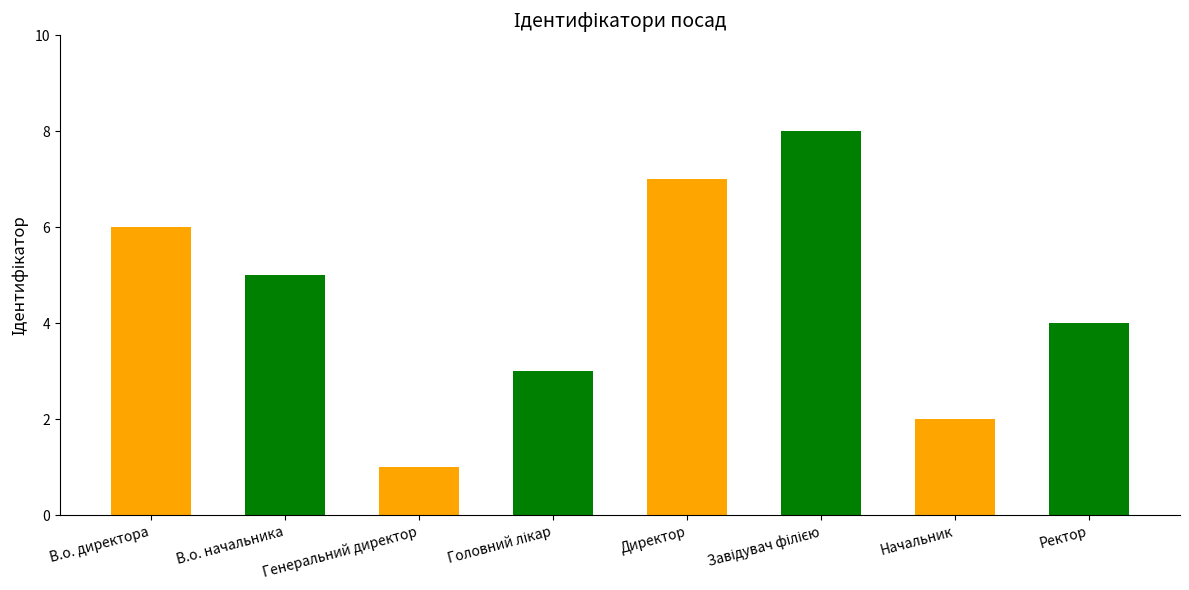

What is the sum of the values at Ректор and В.о. директора?

10